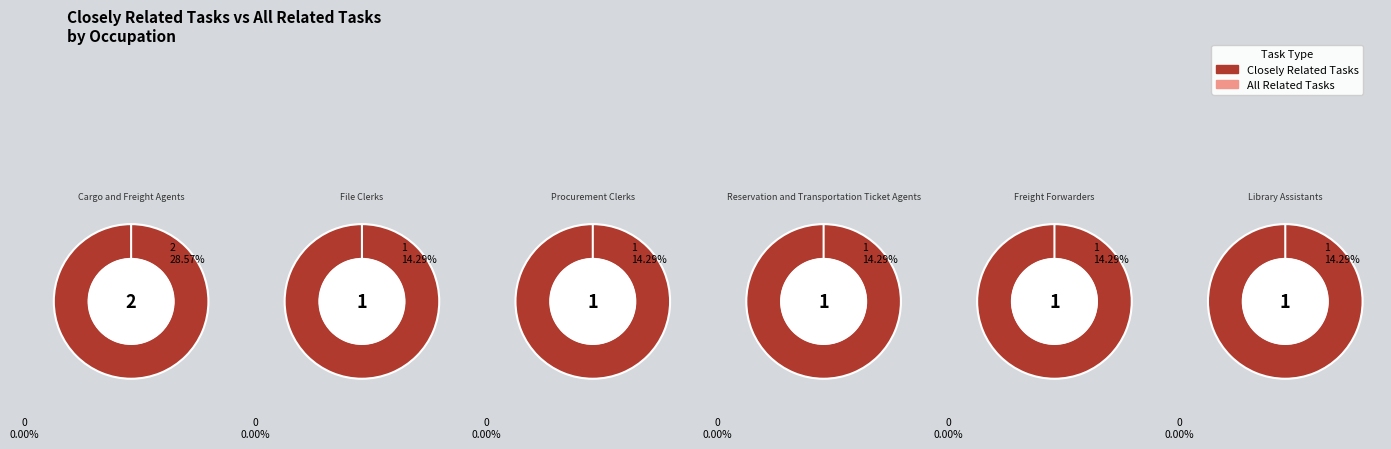

How many segments does this pie chart have?

6